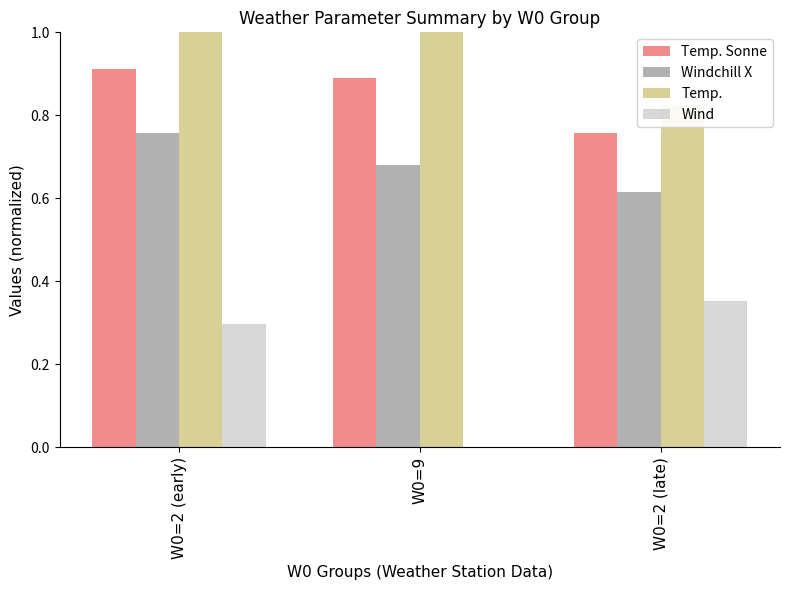

What is the value of the Wind bar at the 1st from the left?

0.3